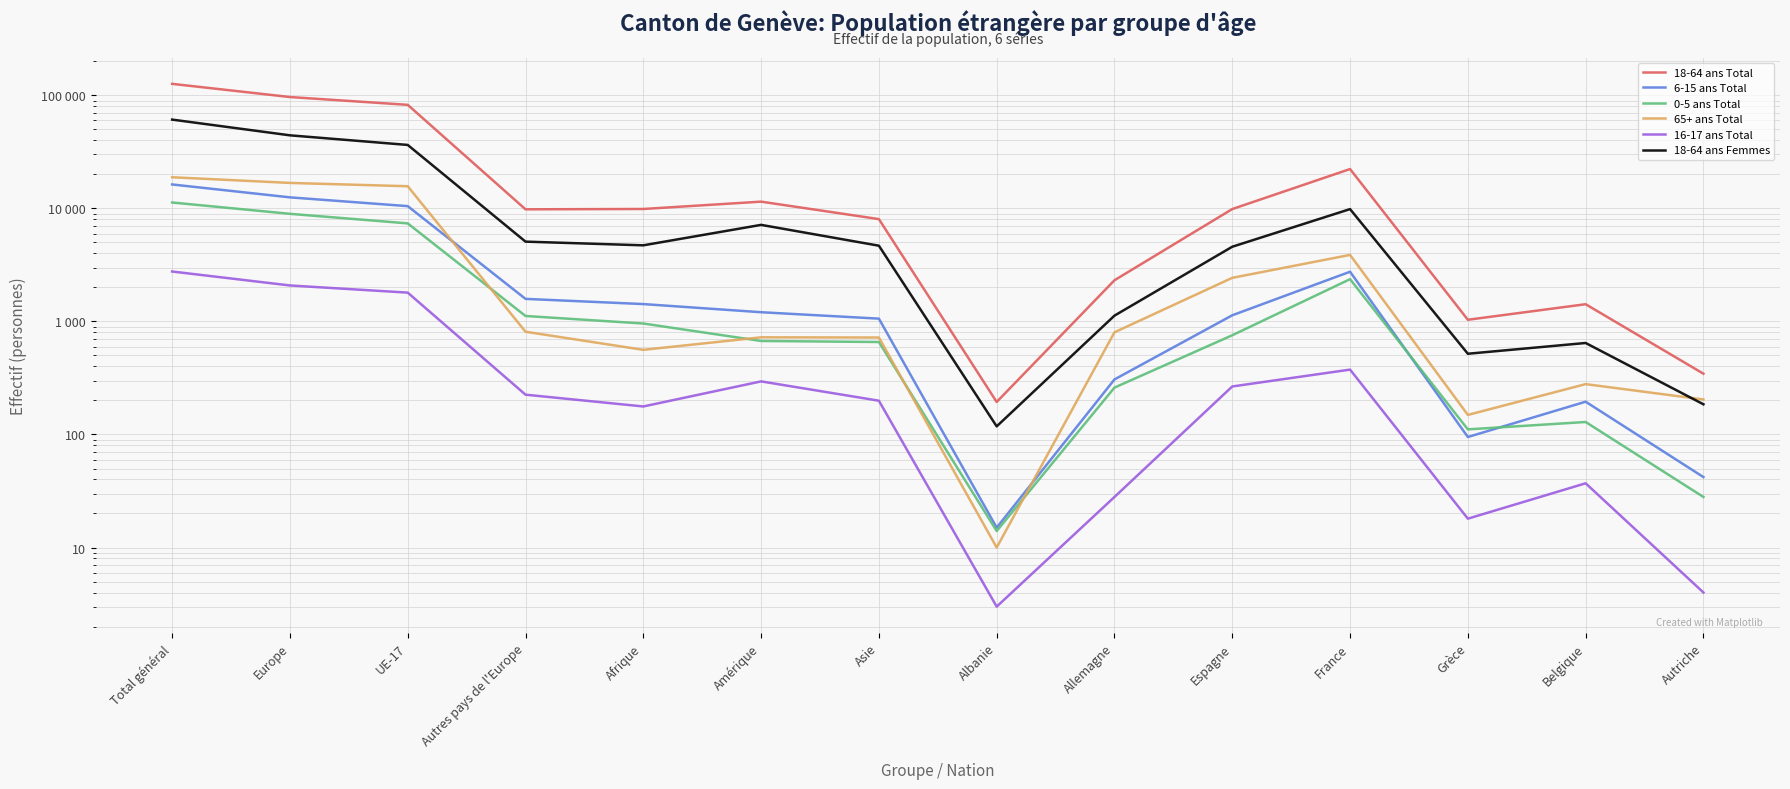

What is the difference between the 65+ ans Total values at Grèce and Asie?

572